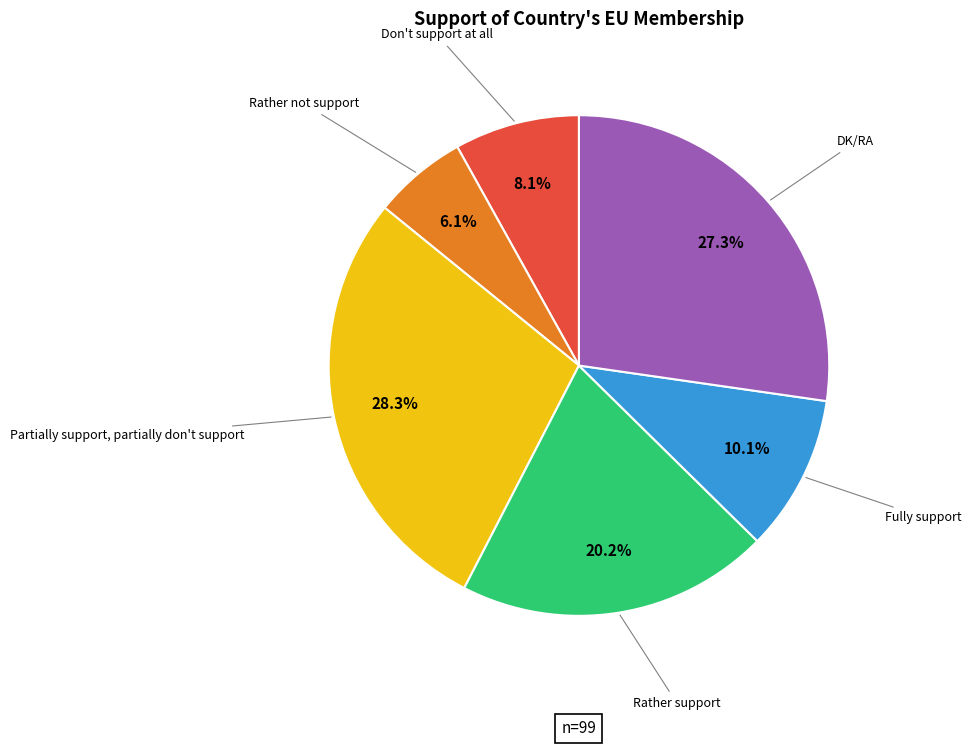

Does any single category account for the majority?

No